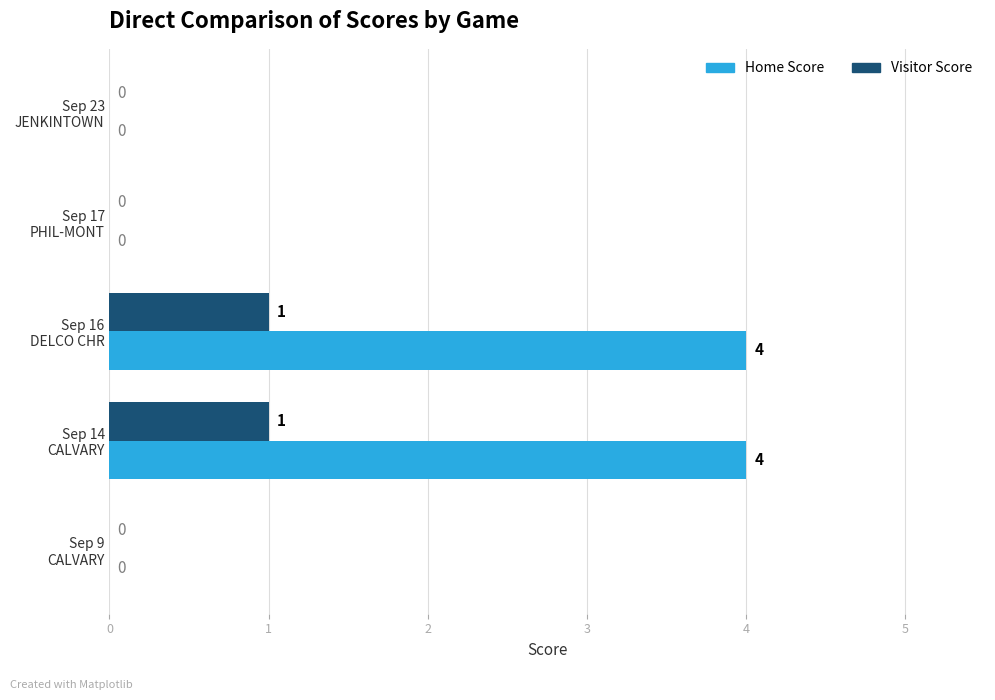

What is the average value of the Home Score series?

2